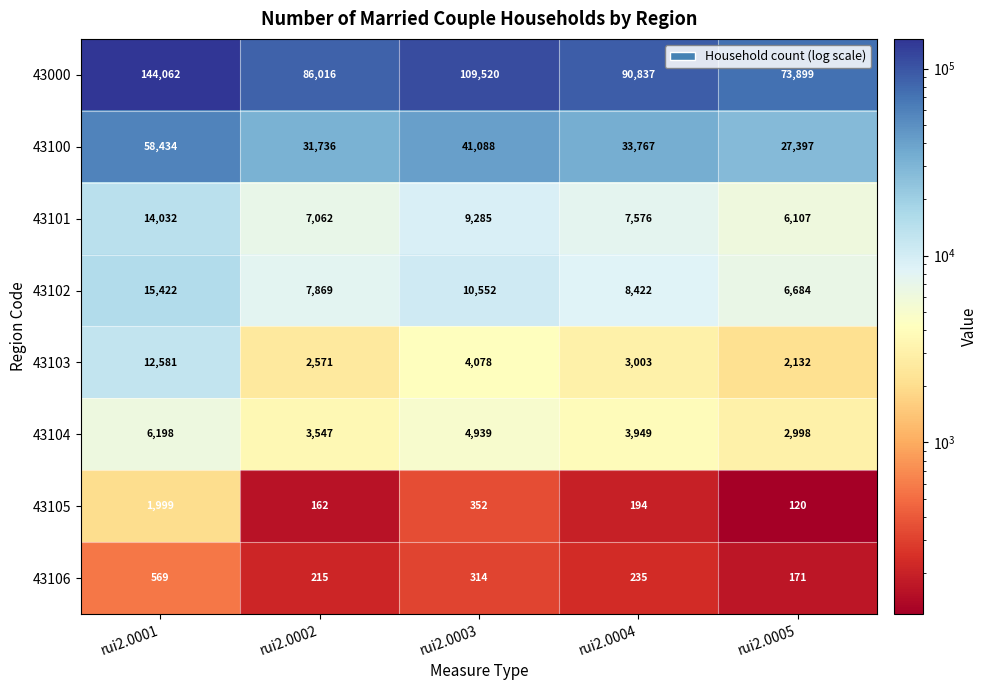

At how many categories does at least one series exceed 49429?

5